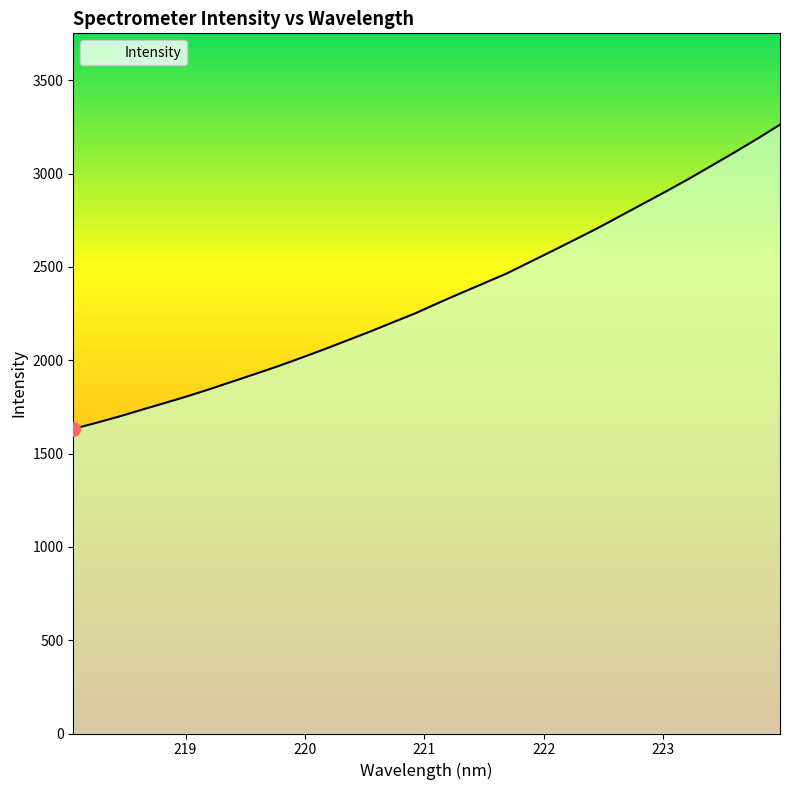

What is the smallest value displayed?

1631.7